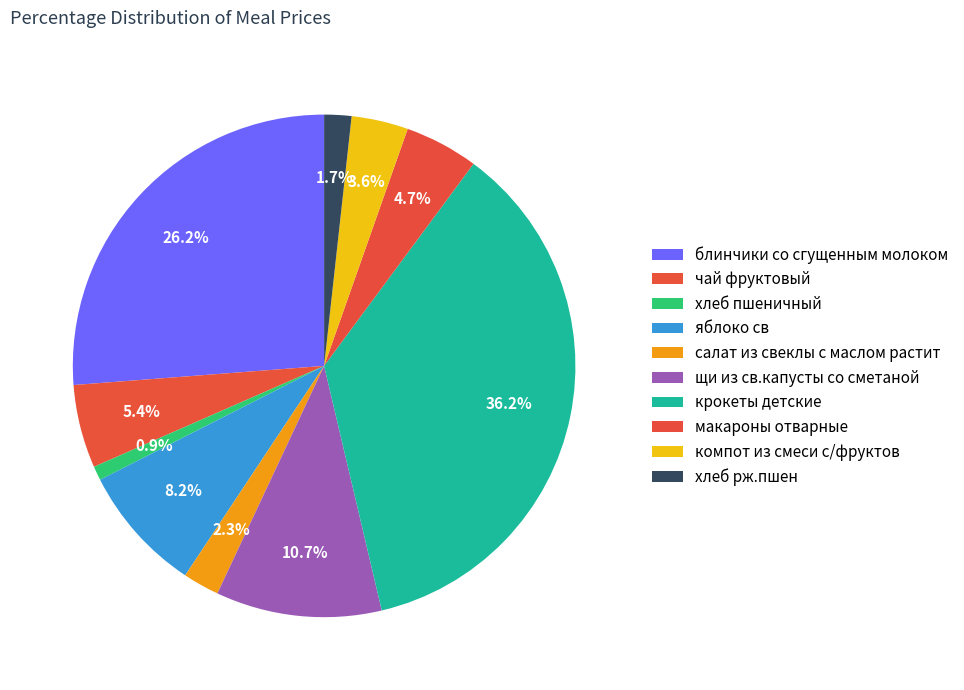

What is the ratio of the value at салат из свеклы с маслом растит to the value at макароны отварные?

0.5